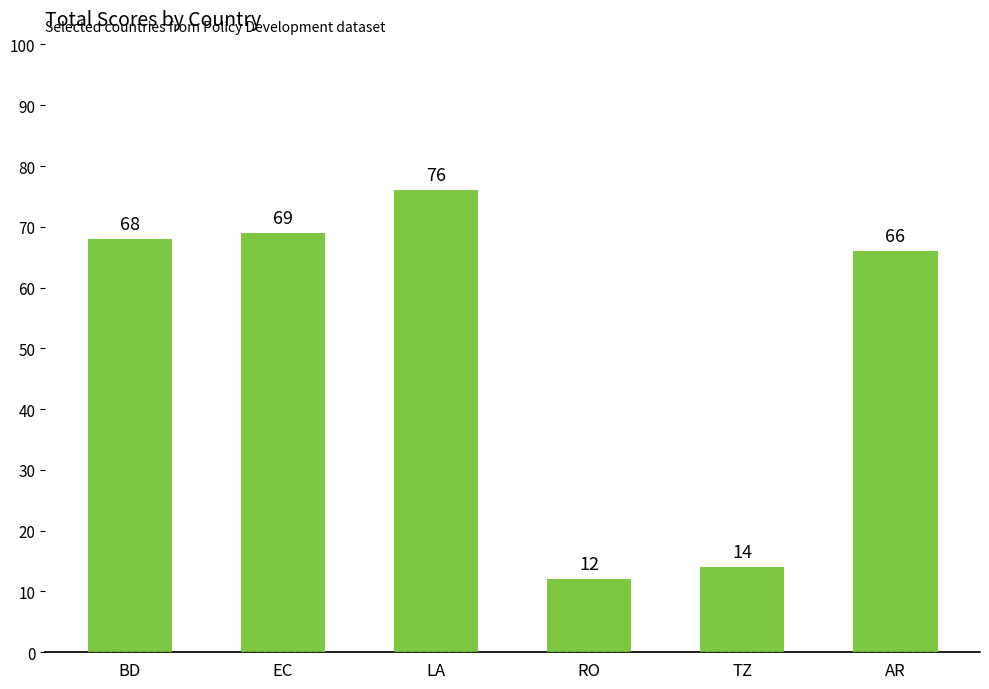

How many distinct data groups are displayed?

1